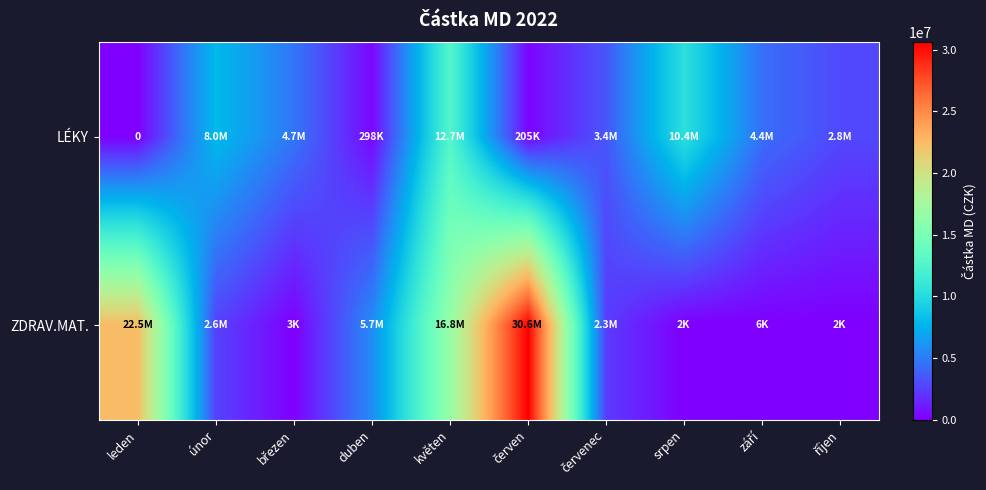

At how many categories does at least one series exceed 13933321?

3